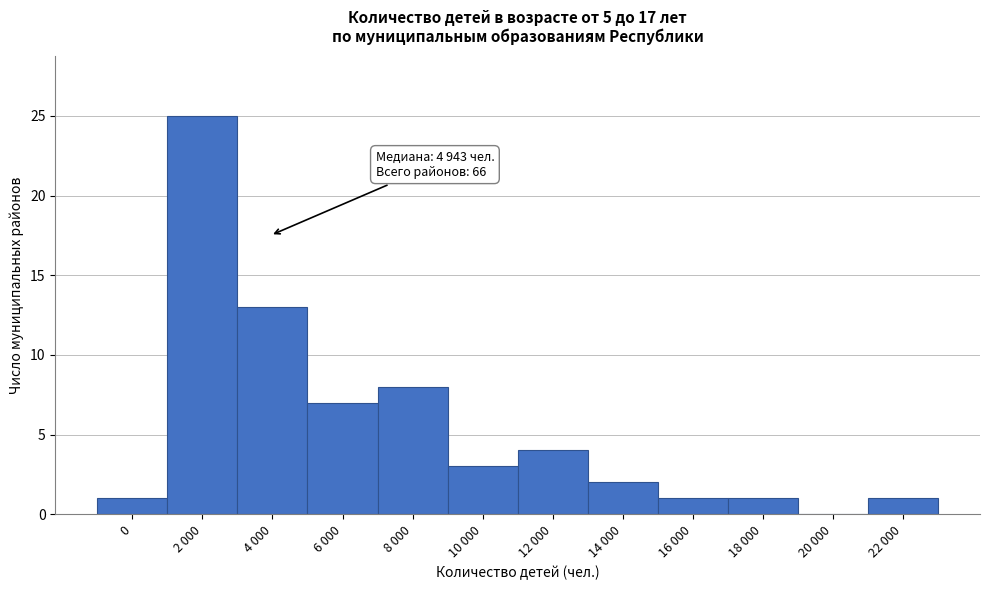

Reading left to right, extract all data points from this chart.

0=1	2 000=25	4 000=13	6 000=7	8 000=8	10 000=3	12 000=4	14 000=2	16 000=1	18 000=1	20 000=0	22 000=1